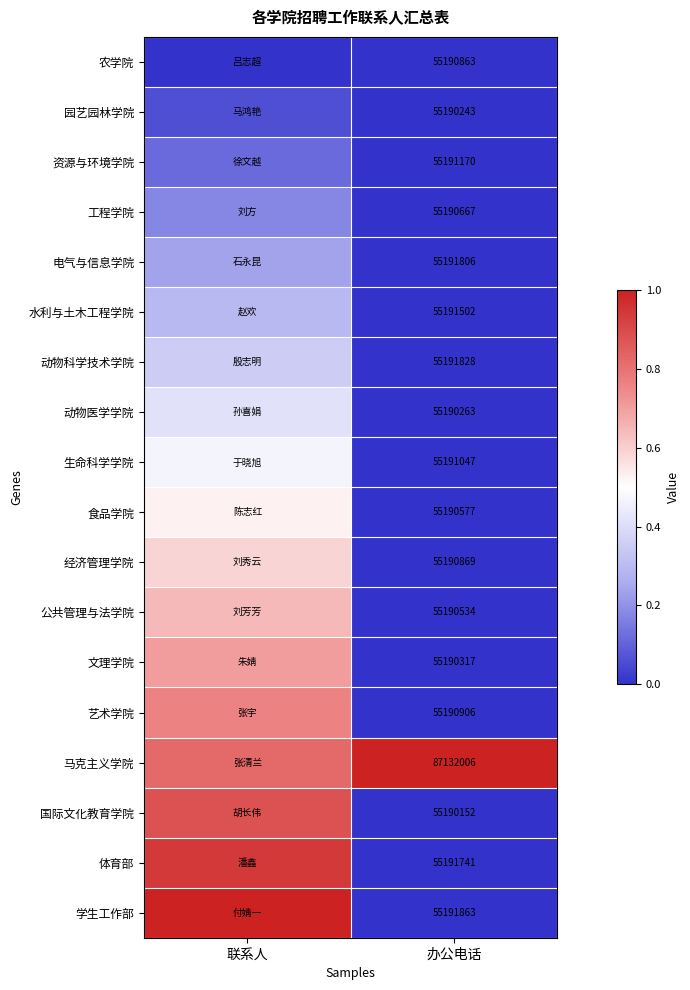

At 办公电话, list the series in order from largest to smallest.

马克主义学院, 学生工作部, 动物科学技术学院, 电气与信息学院, 体育部, 水利与土木工程学院, 资源与环境学院, 生命科学学院, 艺术学院, 经济管理学院, 农学院, 工程学院, 食品学院, 公共管理与法学院, 文理学院, 动物医学学院, 园艺园林学院, 国际文化教育学院